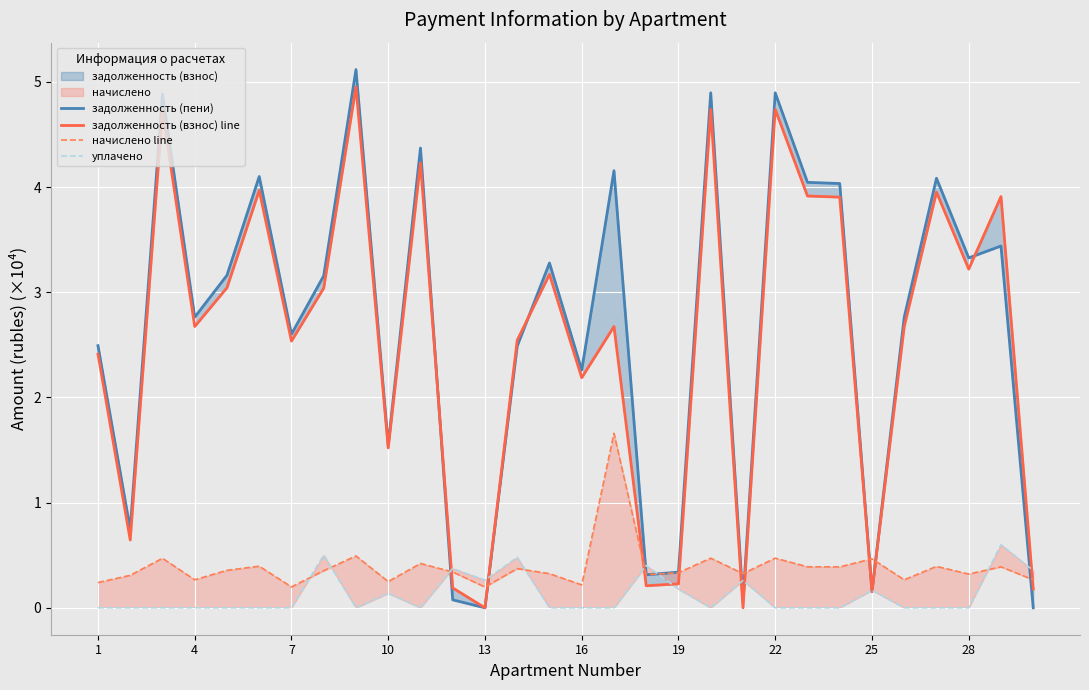

What is the greatest value displayed?

5.1